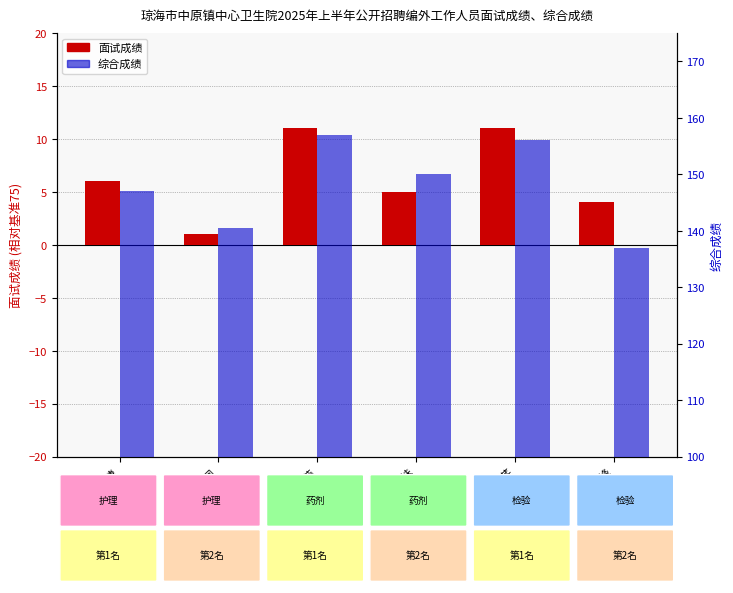

What is the highest value of the 面试成绩 series?

11.0